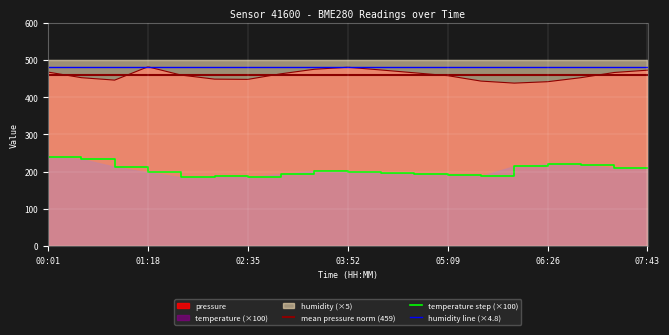

Where does the pressure series first go above 459?

00:01